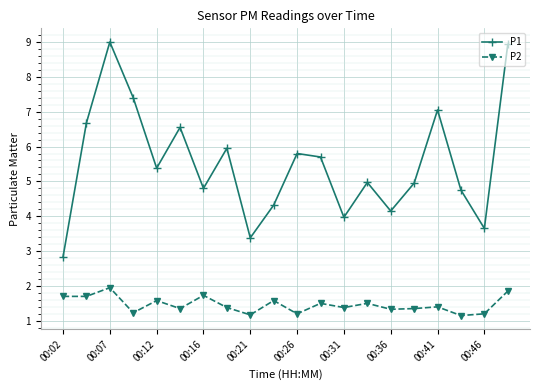

True or false: P1 and P2 cross at least once.

False